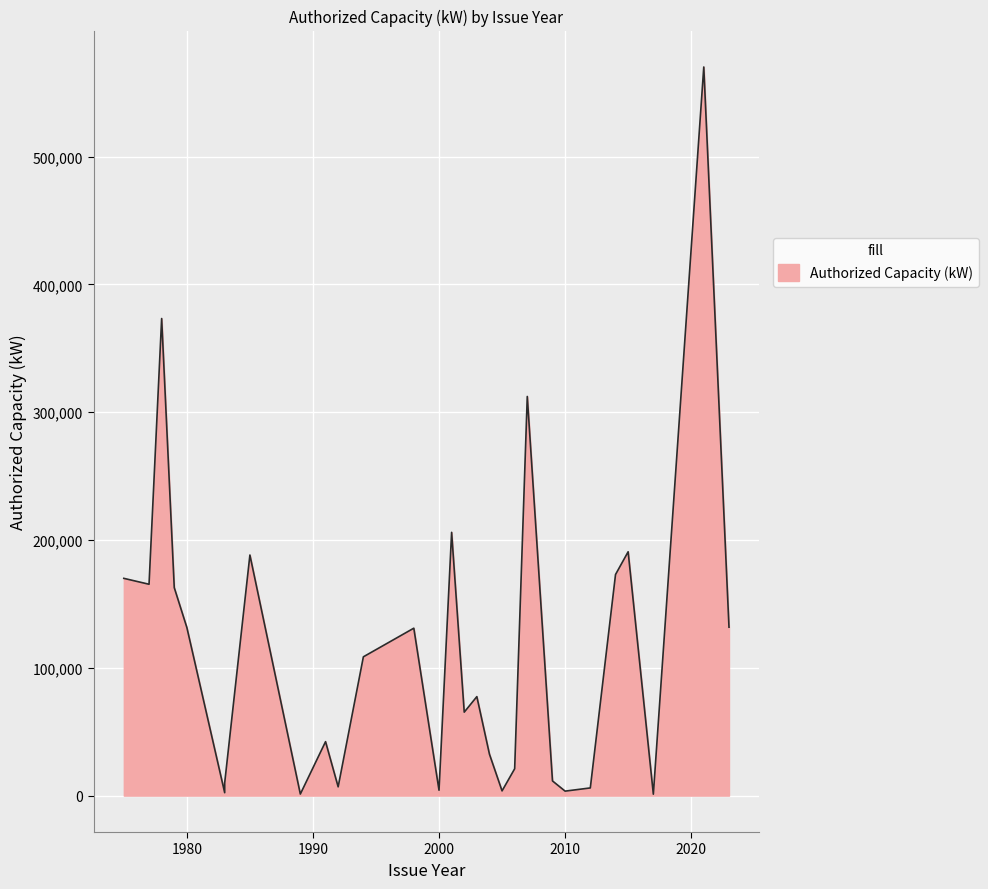

What is the change in value from 1975 to 2000?

-165800